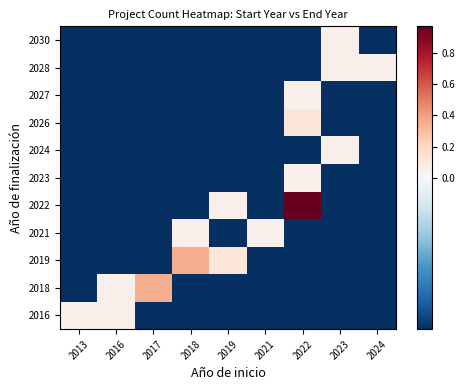

Reading left to right, transcribe all the data shown in this chart.

2016: 2013=0.0	2016=0.0	2017=-0.0	2018=-0.0	2019=-0.0	2021=-0.0	2022=-0.0	2023=-0.0	2024=-0.0
2018: 2013=-0.0	2016=0.0	2017=0.4	2018=-0.0	2019=-0.0	2021=-0.0	2022=-0.0	2023=-0.0	2024=-0.0
2019: 2013=-0.0	2016=-0.0	2017=-0.0	2018=0.4	2019=0.1	2021=-0.0	2022=-0.0	2023=-0.0	2024=-0.0
2021: 2013=-0.0	2016=-0.0	2017=-0.0	2018=0.0	2019=-0.0	2021=0.0	2022=-0.0	2023=-0.0	2024=-0.0
2022: 2013=-0.0	2016=-0.0	2017=-0.0	2018=-0.0	2019=0.0	2021=-0.0	2022=1.0	2023=-0.0	2024=-0.0
2023: 2013=-0.0	2016=-0.0	2017=-0.0	2018=-0.0	2019=-0.0	2021=-0.0	2022=0.0	2023=-0.0	2024=-0.0
2024: 2013=-0.0	2016=-0.0	2017=-0.0	2018=-0.0	2019=-0.0	2021=-0.0	2022=-0.0	2023=0.0	2024=-0.0
2026: 2013=-0.0	2016=-0.0	2017=-0.0	2018=-0.0	2019=-0.0	2021=-0.0	2022=0.1	2023=-0.0	2024=-0.0
2027: 2013=-0.0	2016=-0.0	2017=-0.0	2018=-0.0	2019=-0.0	2021=-0.0	2022=0.0	2023=-0.0	2024=-0.0
2028: 2013=-0.0	2016=-0.0	2017=-0.0	2018=-0.0	2019=-0.0	2021=-0.0	2022=-0.0	2023=0.0	2024=0.0
2030: 2013=-0.0	2016=-0.0	2017=-0.0	2018=-0.0	2019=-0.0	2021=-0.0	2022=-0.0	2023=0.0	2024=-0.0